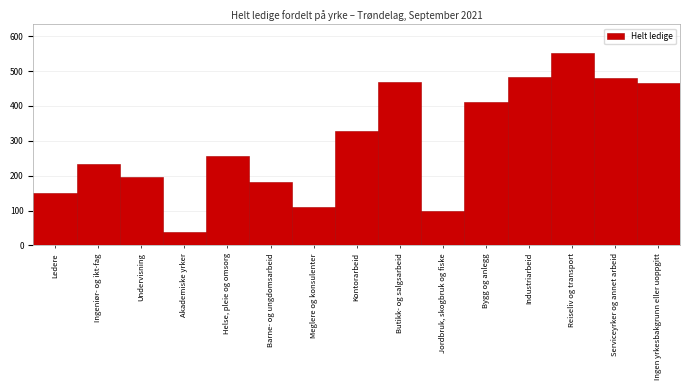

Reading left to right, extract all data points from this chart.

Ledere=150	Ingeniør- og ikt-fag=233	Undervisning=197	Akademiske yrker=38	Helse, pleie og omsorg=257	Barne- og ungdomsarbeid=181	Meglere og konsulenter=110	Kontorarbeid=328	Butikk- og salgsarbeid=468	Jordbruk, skogbruk og fiske=99	Bygg og anlegg=410	Industriarbeid=483	Reiseliv og transport=551	Serviceyrker og annet arbeid=479	Ingen yrkesbakgrunn eller uoppgitt=465